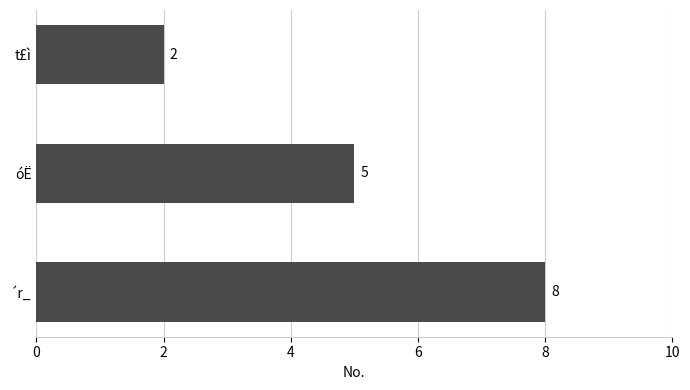

Where is the data nearest to the value 5?

óË